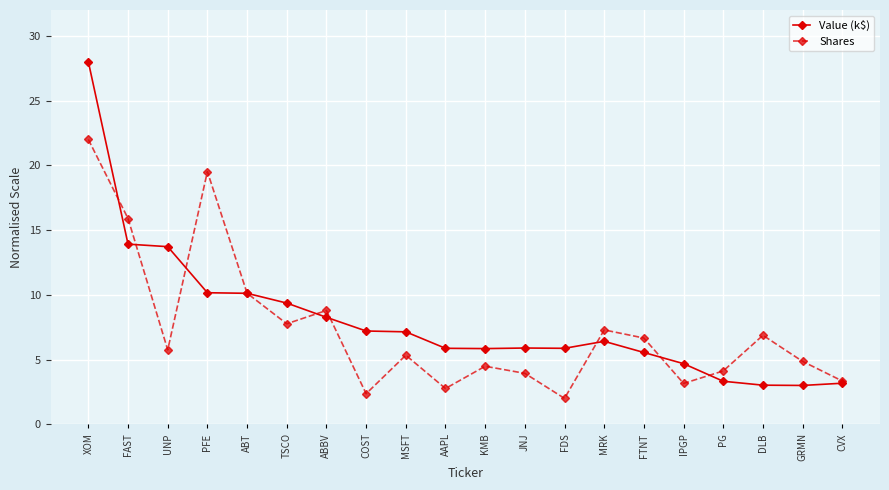

The value of Value (k$) at GRMN is 1.1. True or false?

False